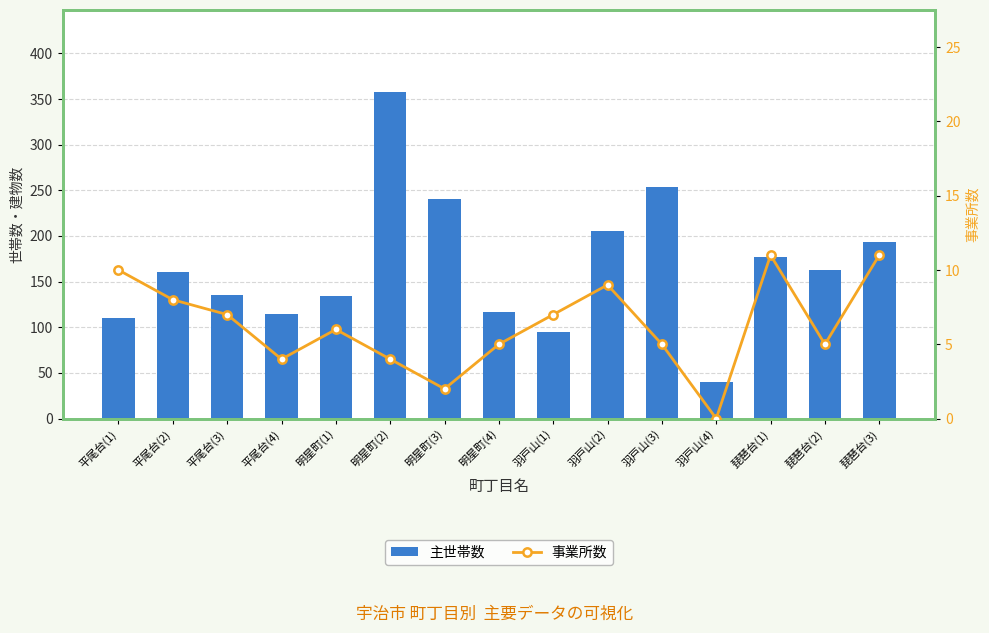

At which label does 事業所数 first exceed 6?

平尾台(1)